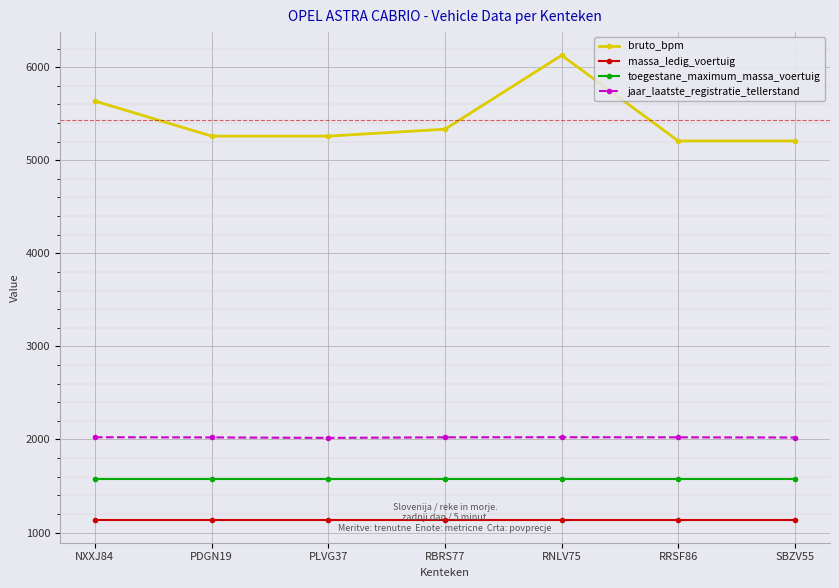

What are all the series names shown in the legend?

bruto_bpm, massa_ledig_voertuig, toegestane_maximum_massa_voertuig, jaar_laatste_registratie_tellerstand